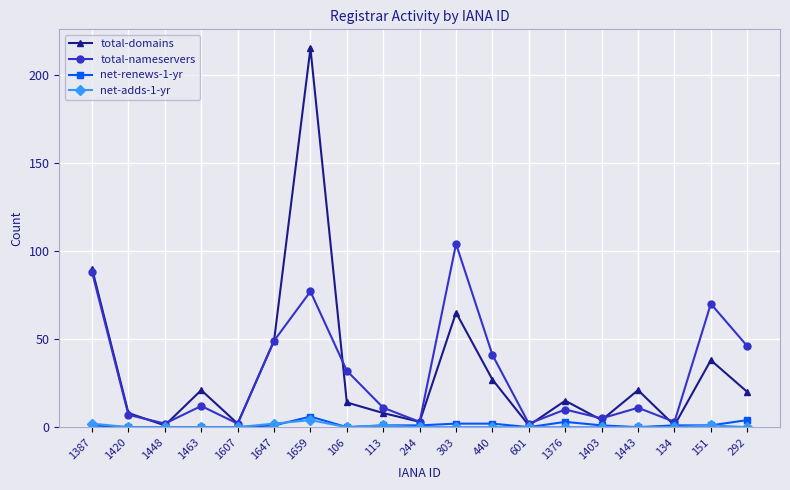

What is the maximum value shown in the chart?

215